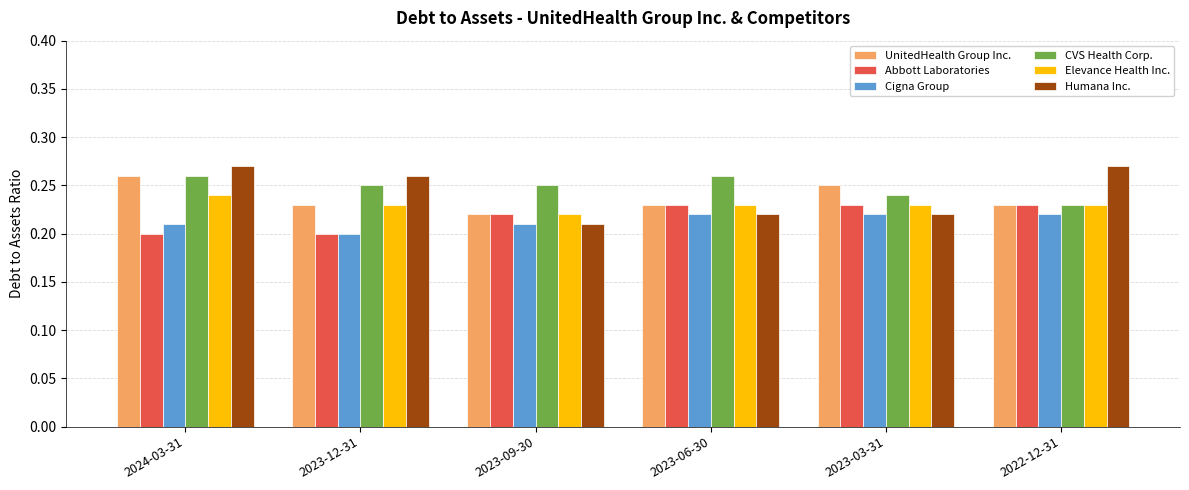

At which label does CVS Health Corp. reach its minimum?

2022-12-31